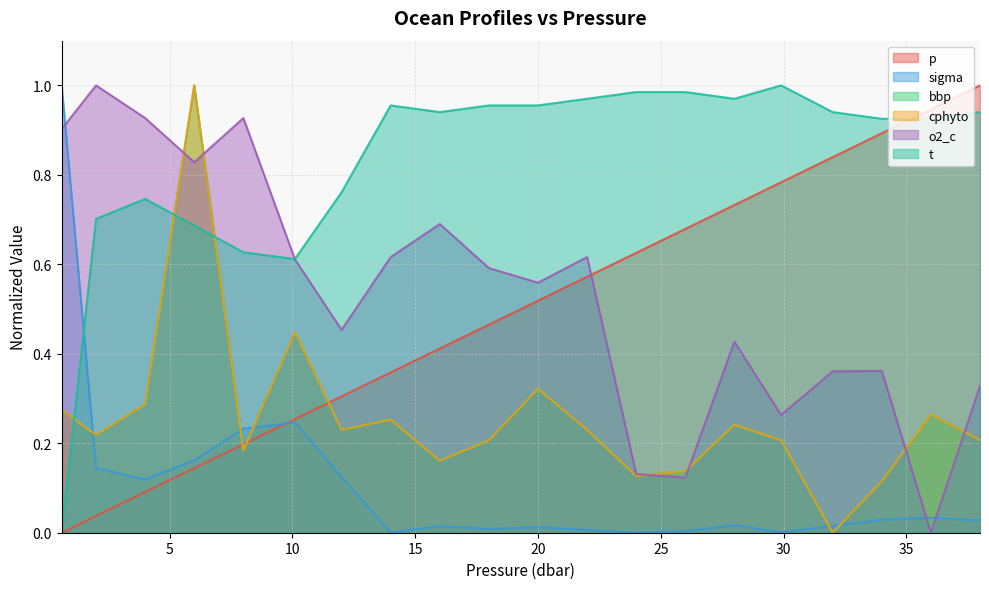

Which series changed the most between 4.0 and 34.0?

p